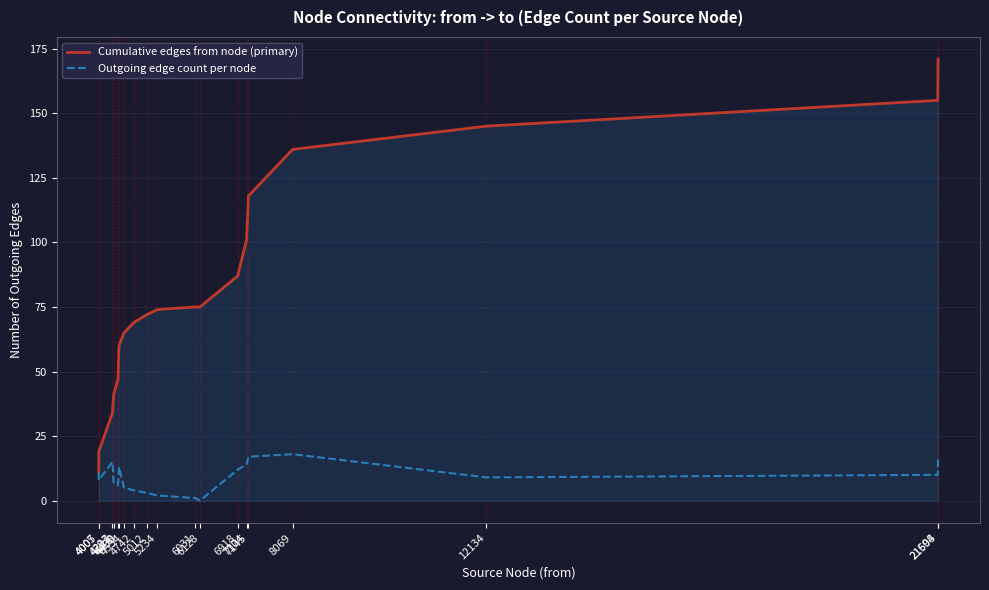

At which category is the sum across all series the highest?

21604